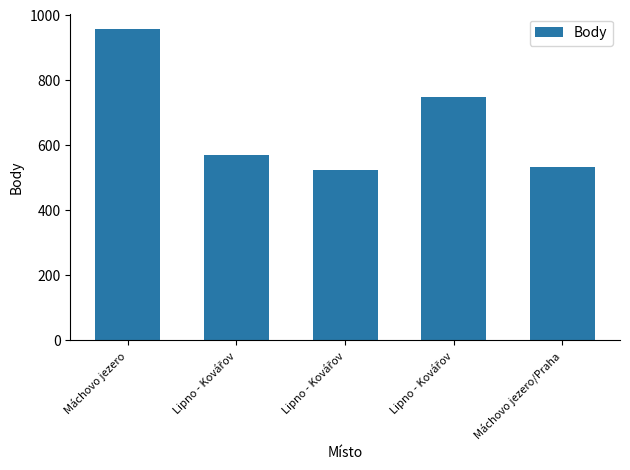

How many values are below 570?

2